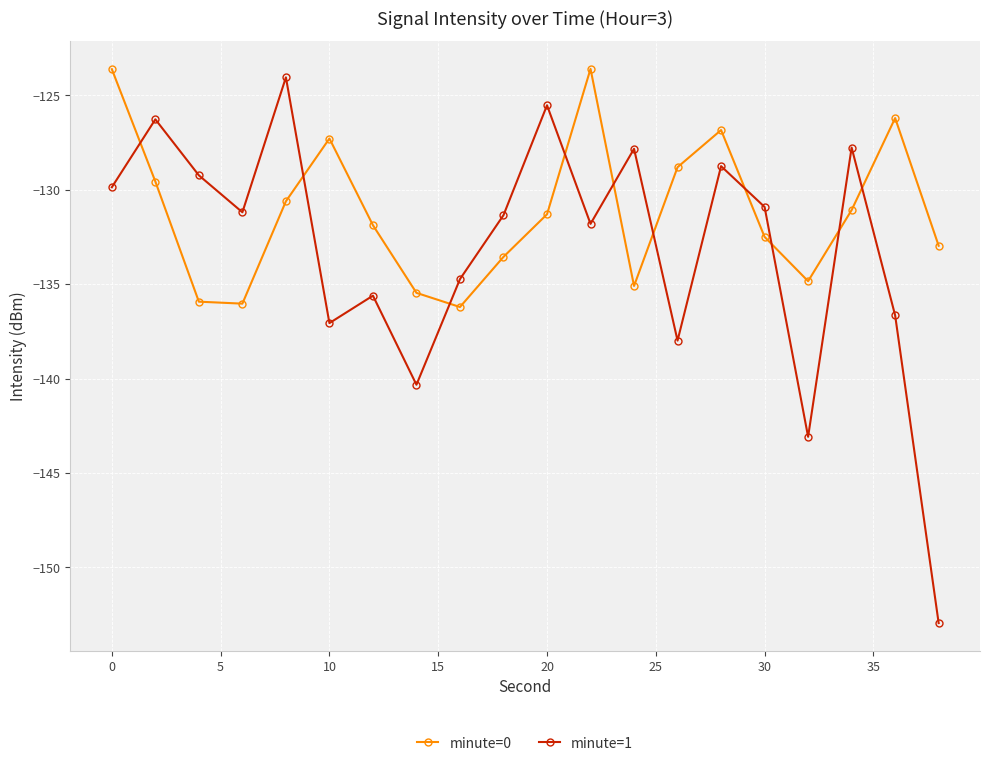

What is the average value of the minute=1 series?

-133.1